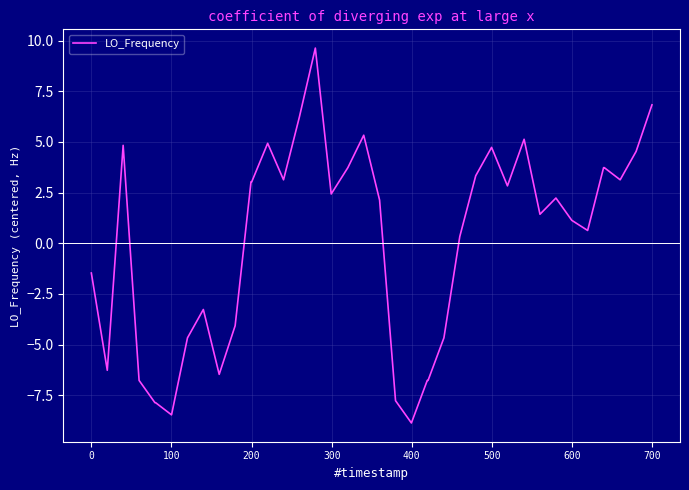

What is the minimum value shown in the chart?

-8.9